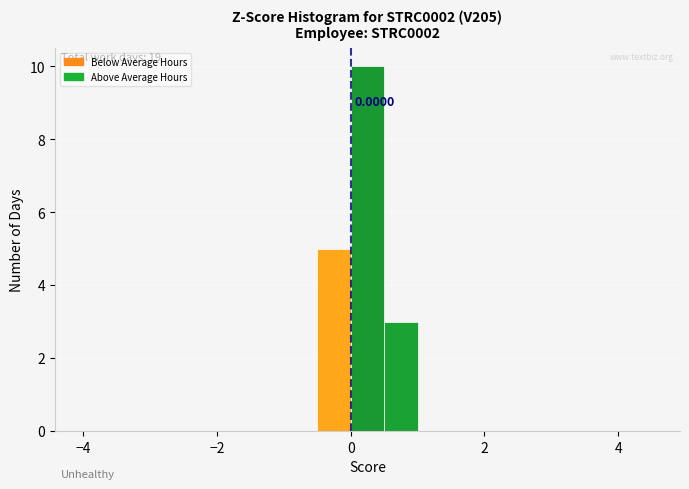

Around what value on the x-axis is the tallest bar? Give the approximate position of its centre, as read against the axis.

0.2